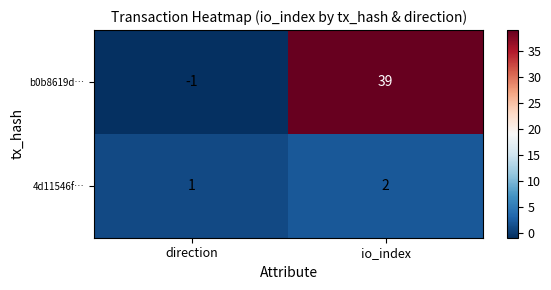

Which series has the largest total across all categories?

b0b8619d…